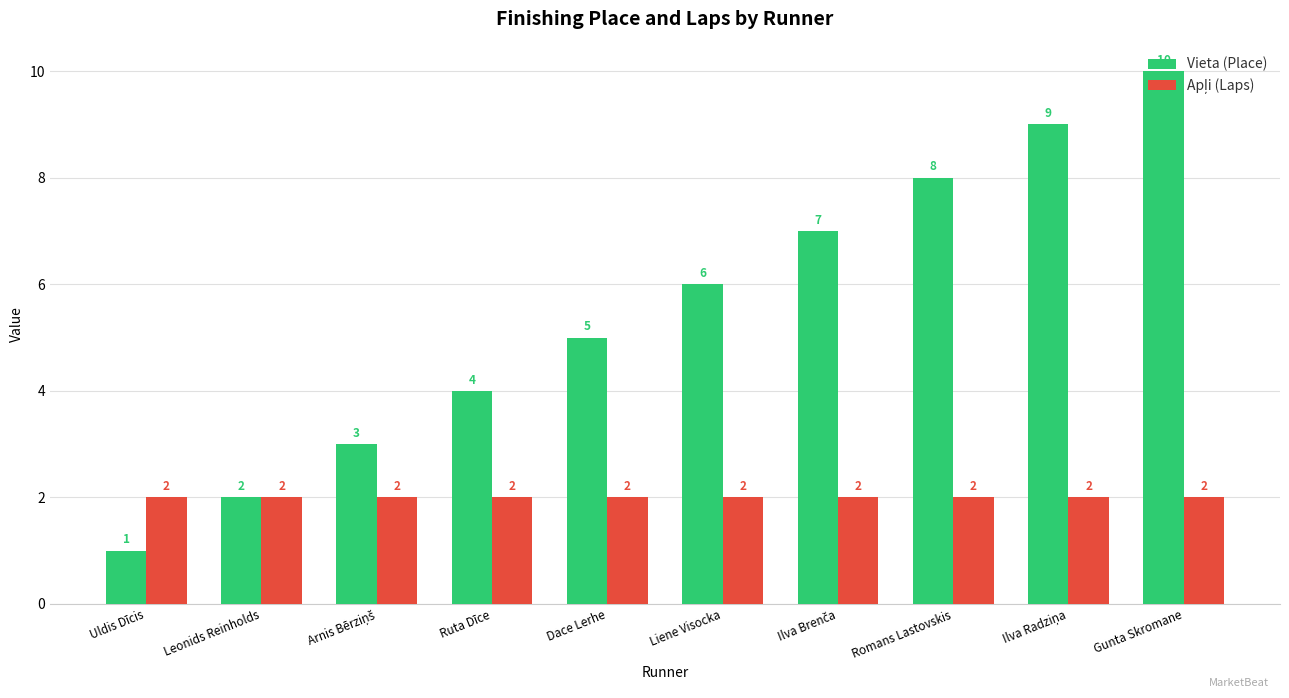

What is the spread (max minus min) of values at Romans Lastovskis?

6